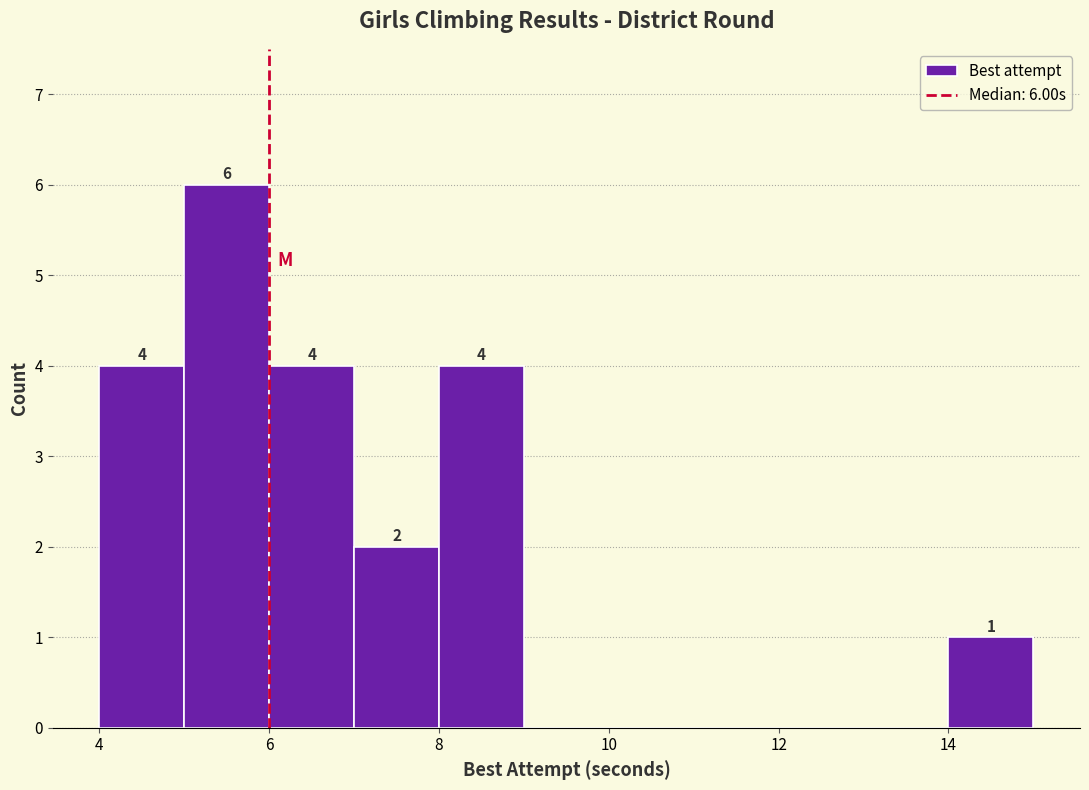

Which range on the x-axis has the tallest bar?

5 to 6